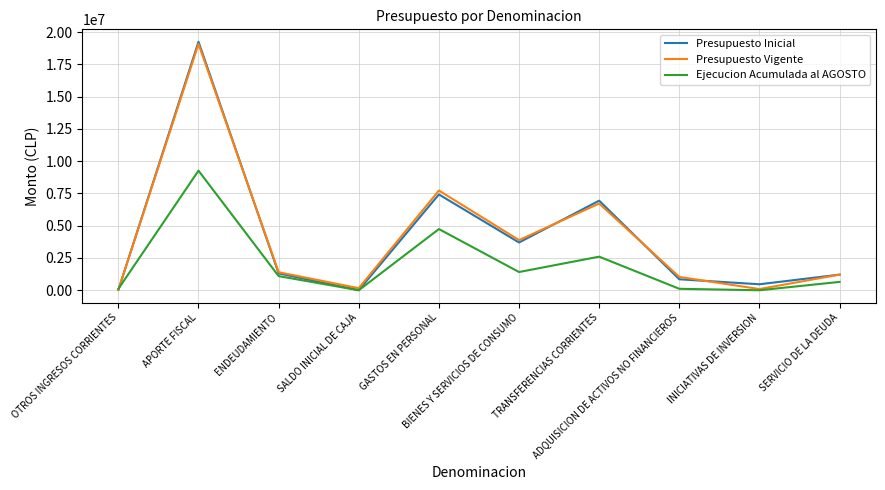

Which category has the highest value in the Presupuesto Vigente series?

APORTE FISCAL